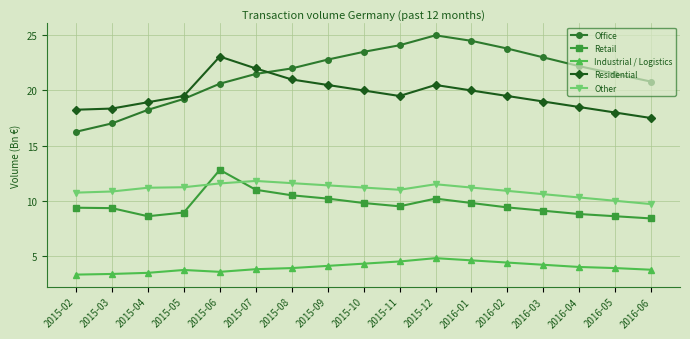

What is the difference between the maximum and minimum values in the Other series?

2.1